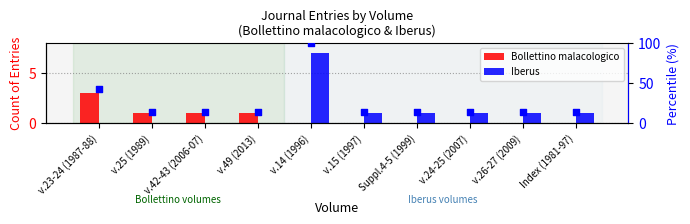

At which category is the sum across all series the highest?

v.14 (1996)